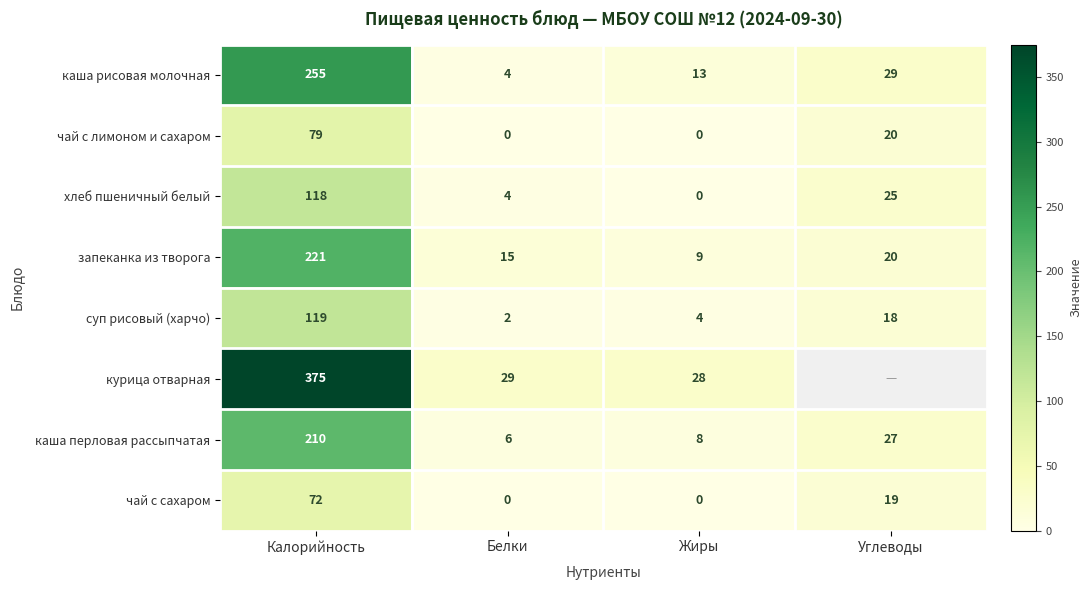

What is the maximum value for каша рисовая молочная?

255